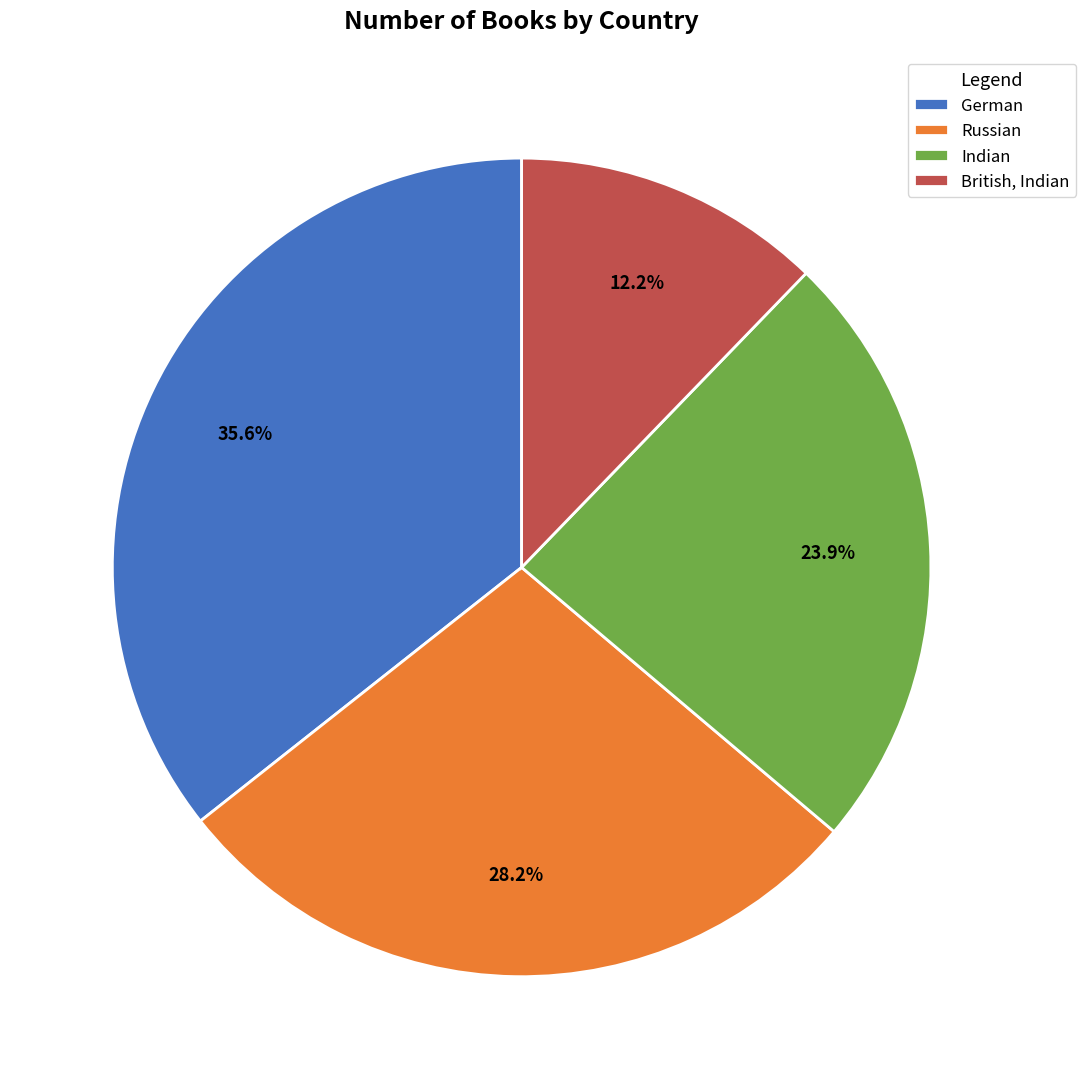

Between Indian and Russian, which is larger?

Russian